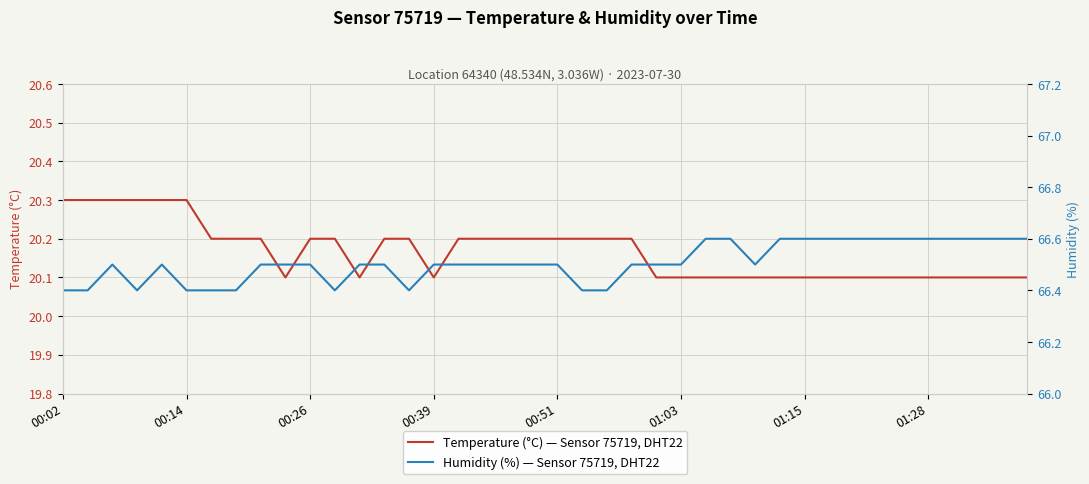

Rank the series at 27 from lowest to highest value.

Temperature (°C) — Sensor 75719, DHT22, Humidity (%) — Sensor 75719, DHT22